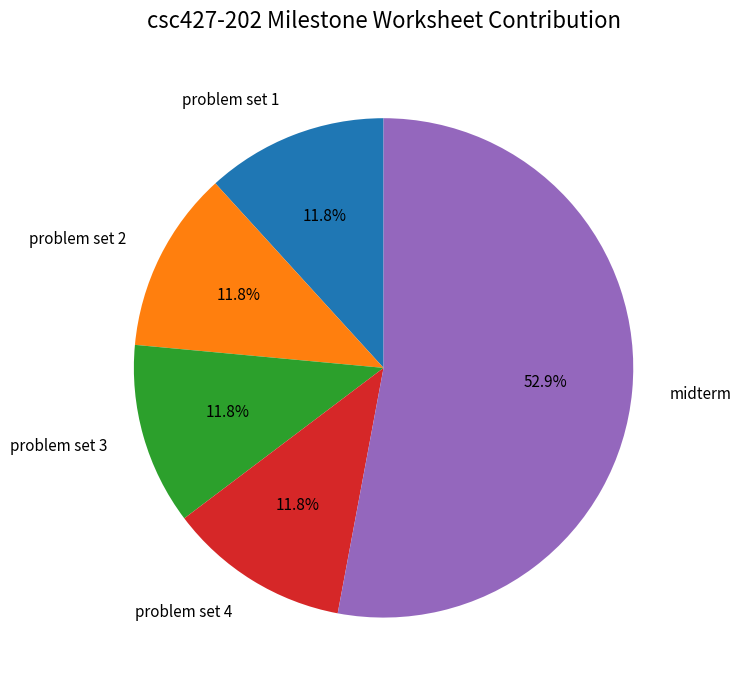

To the nearest percent, what is the combined percentage of midterm and problem set 1?

65%